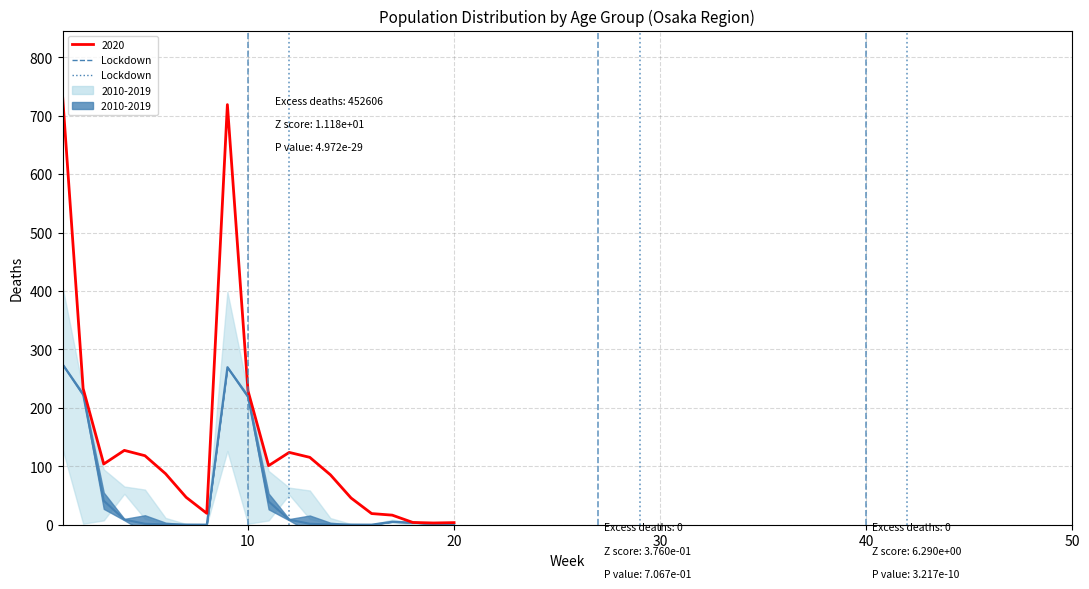

Which category has the lowest value in the mean_2010_2019 series?

16